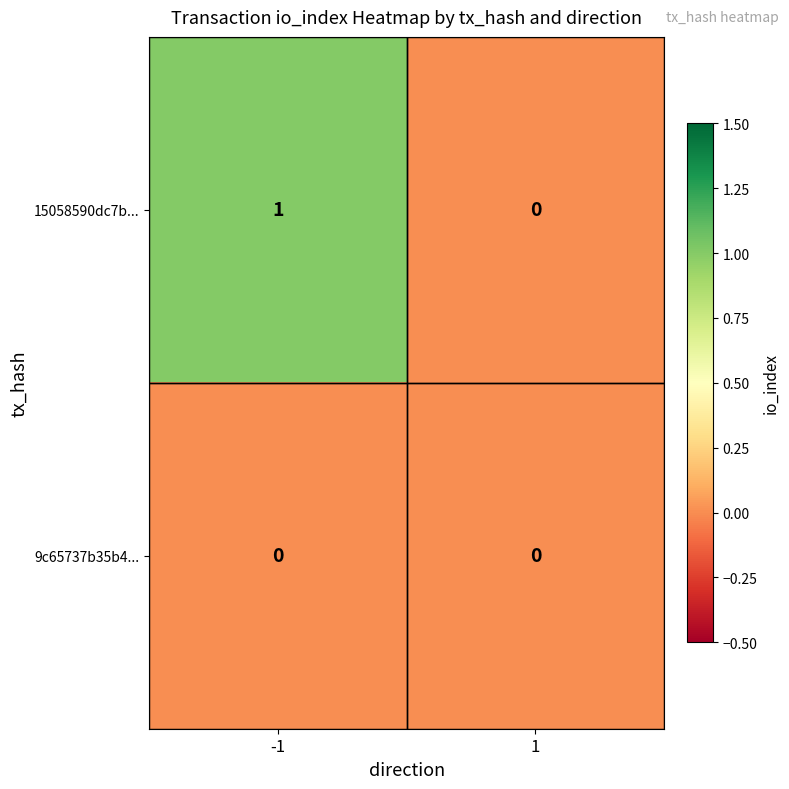

Rank the series at -1 from highest to lowest value.

15058590dc7b..., 9c65737b35b4...